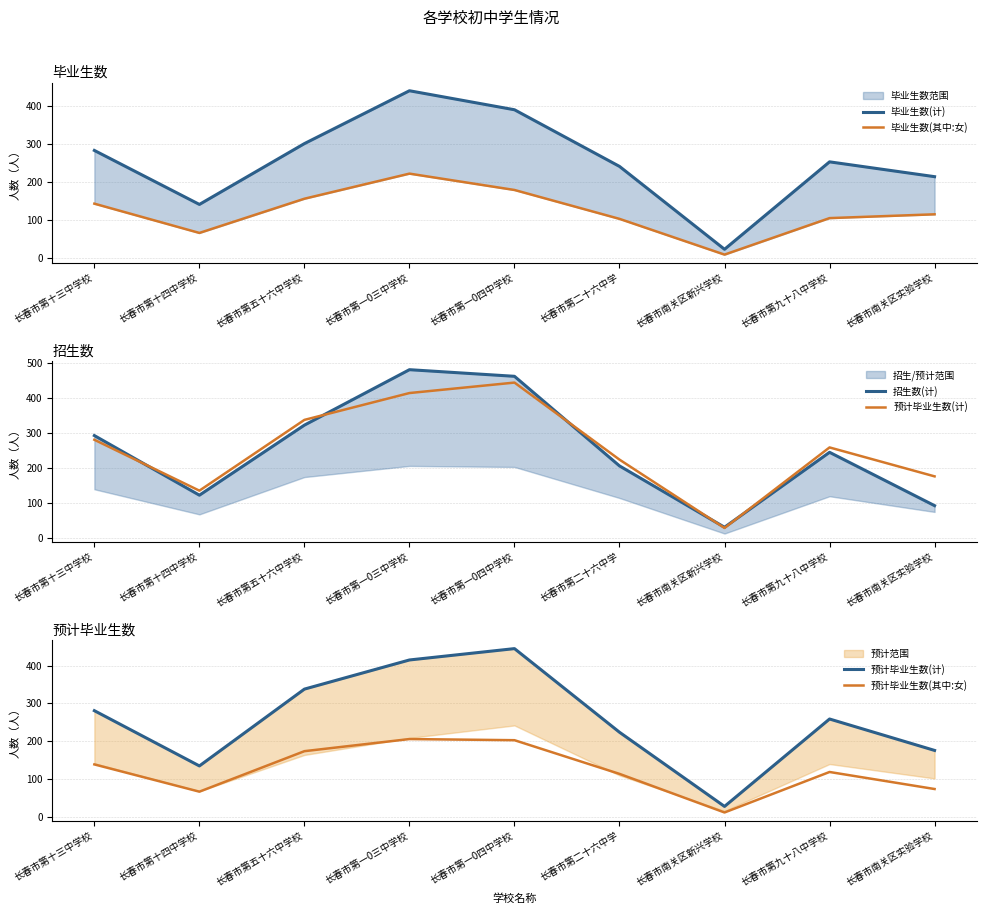

True or false: 毕业生数(其中:女) and 预计毕业生数(计) intersect in this chart.

False